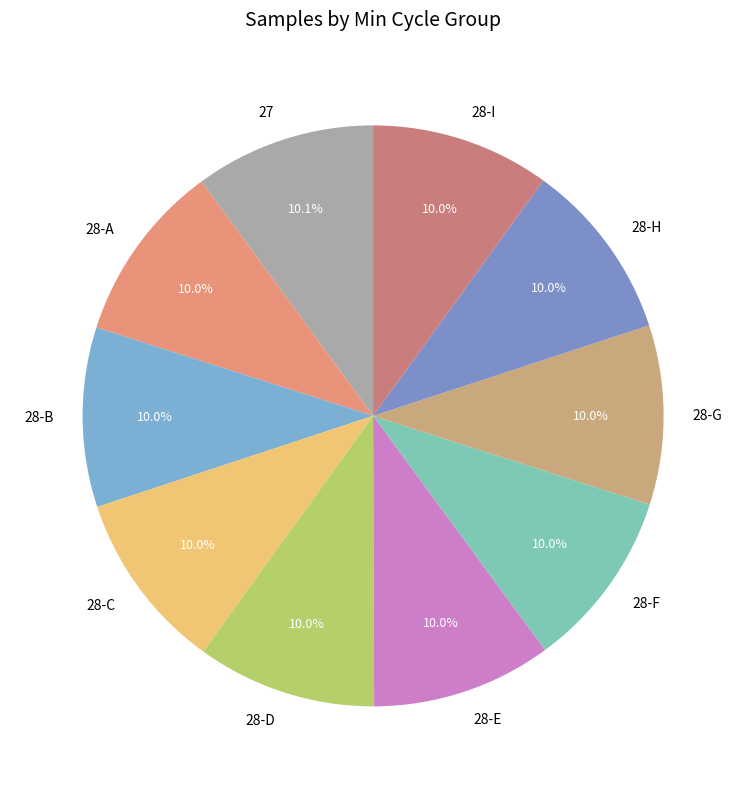

Is 28-A the majority of the pie?

No